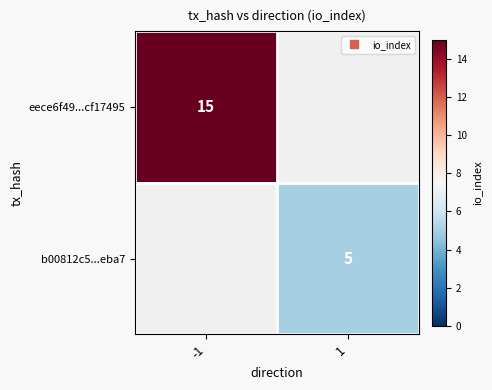

The b00812c5...eba7 series shows 7.3 at 1. True or false?

False